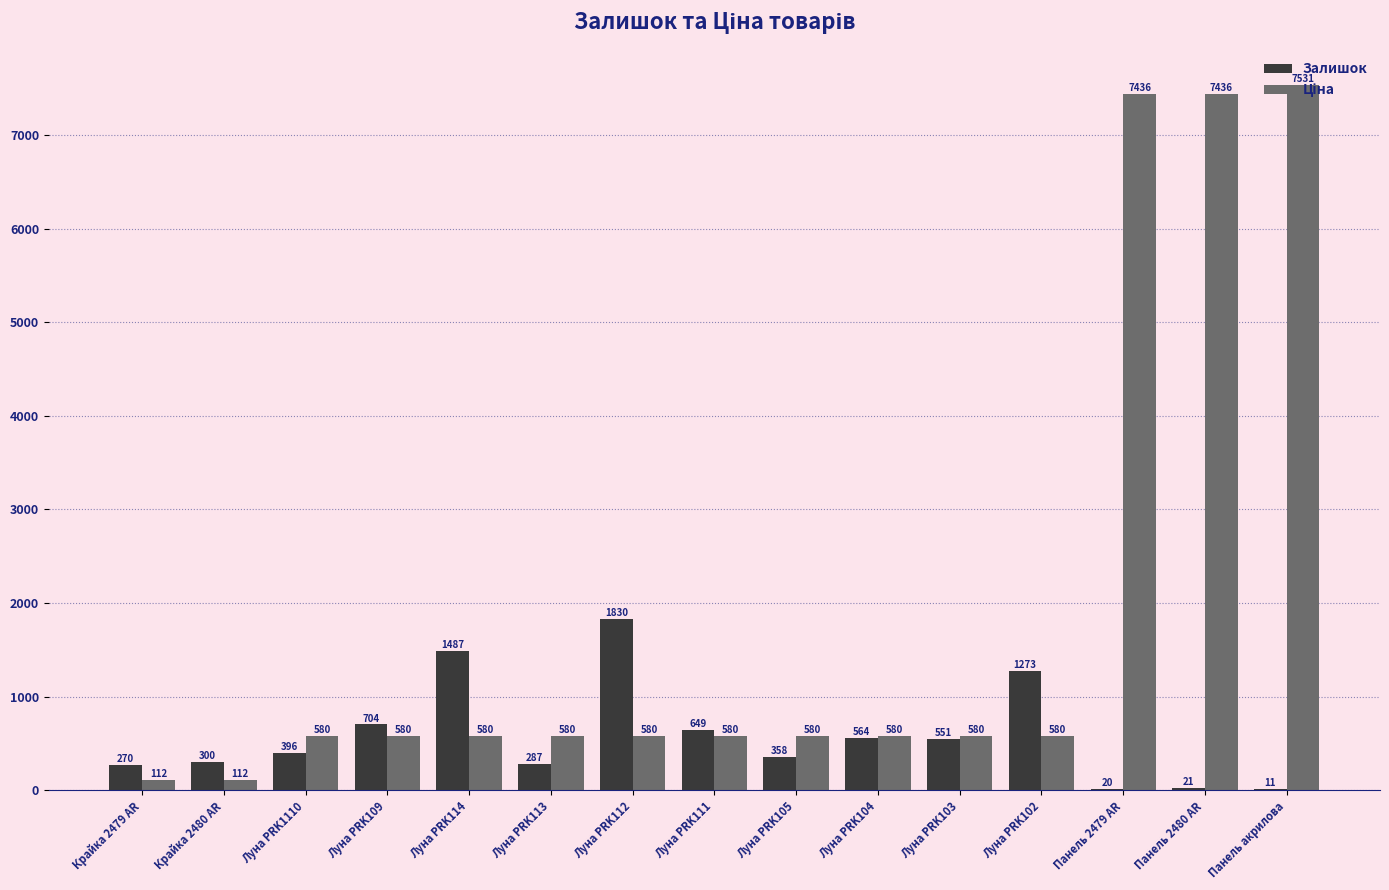

Between Луна PRK112 and Луна PRK105, which series saw the biggest shift?

Залишок